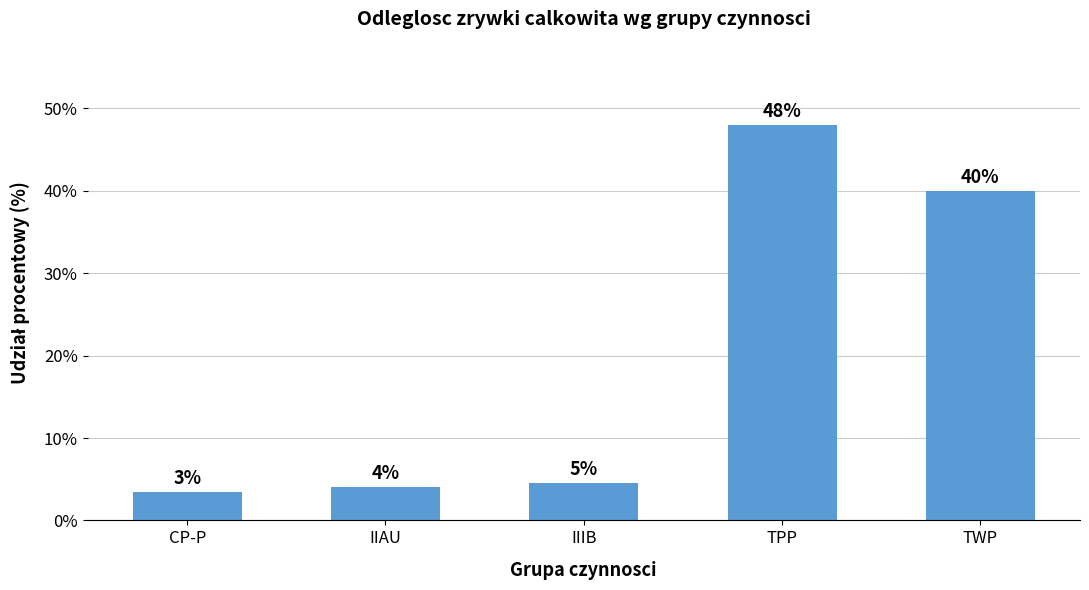

List the labels in order of value, smallest first.

CP-P, IIAU, IIIB, TWP, TPP